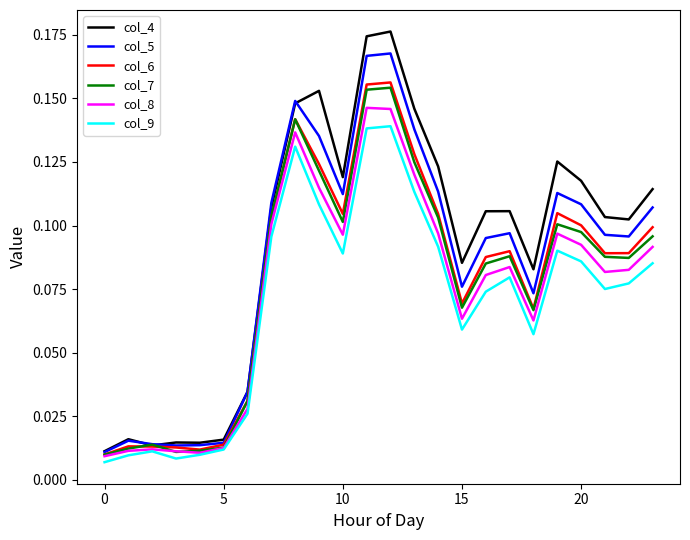

True or false: col_9 and col_4 cross at least once.

False